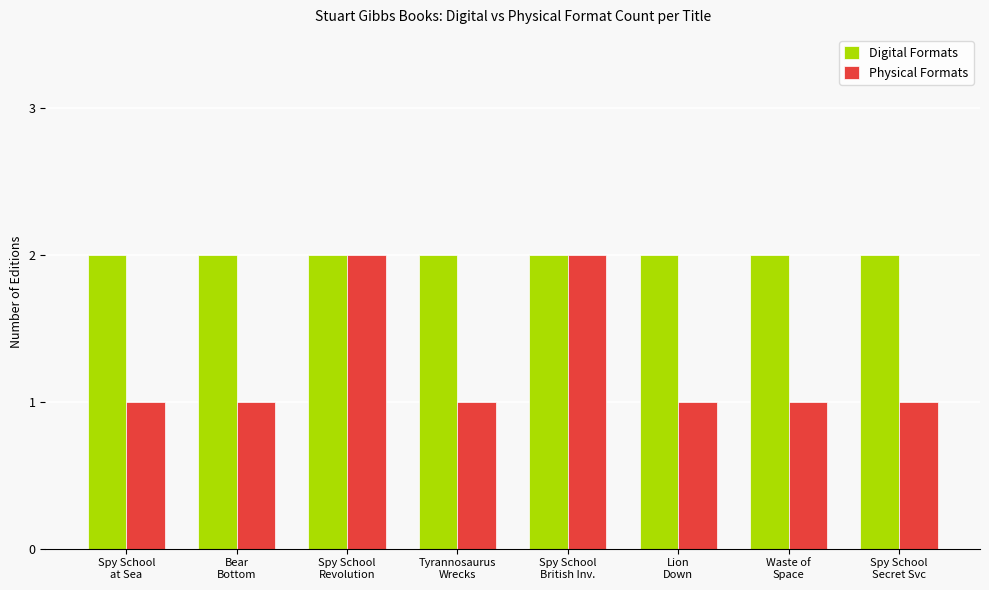

List the series in order of their overall mean, highest first.

Digital Formats, Physical Formats